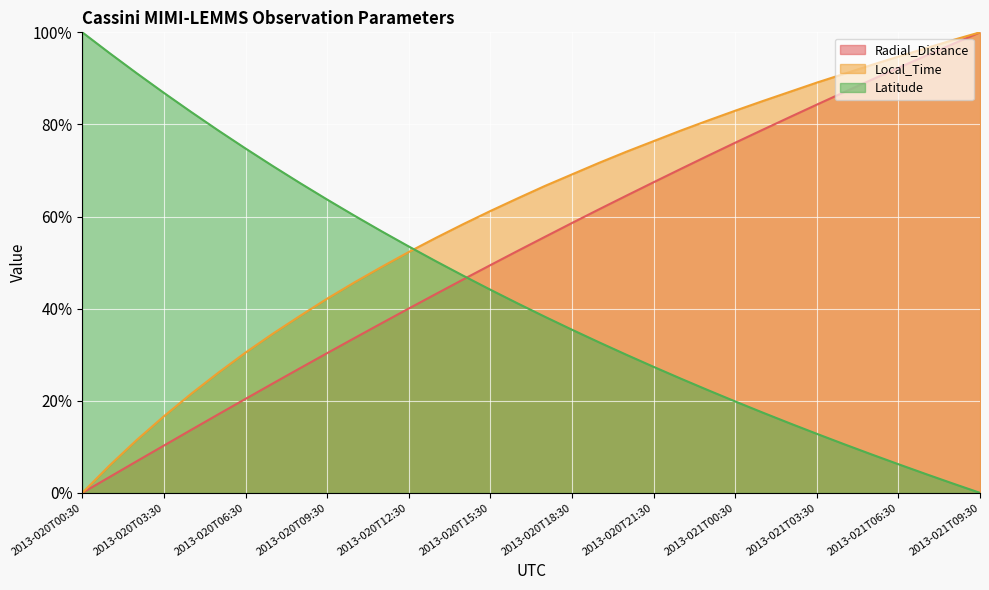

List the series in order of their peak value, highest first.

Radial_Distance, Local_Time, Latitude